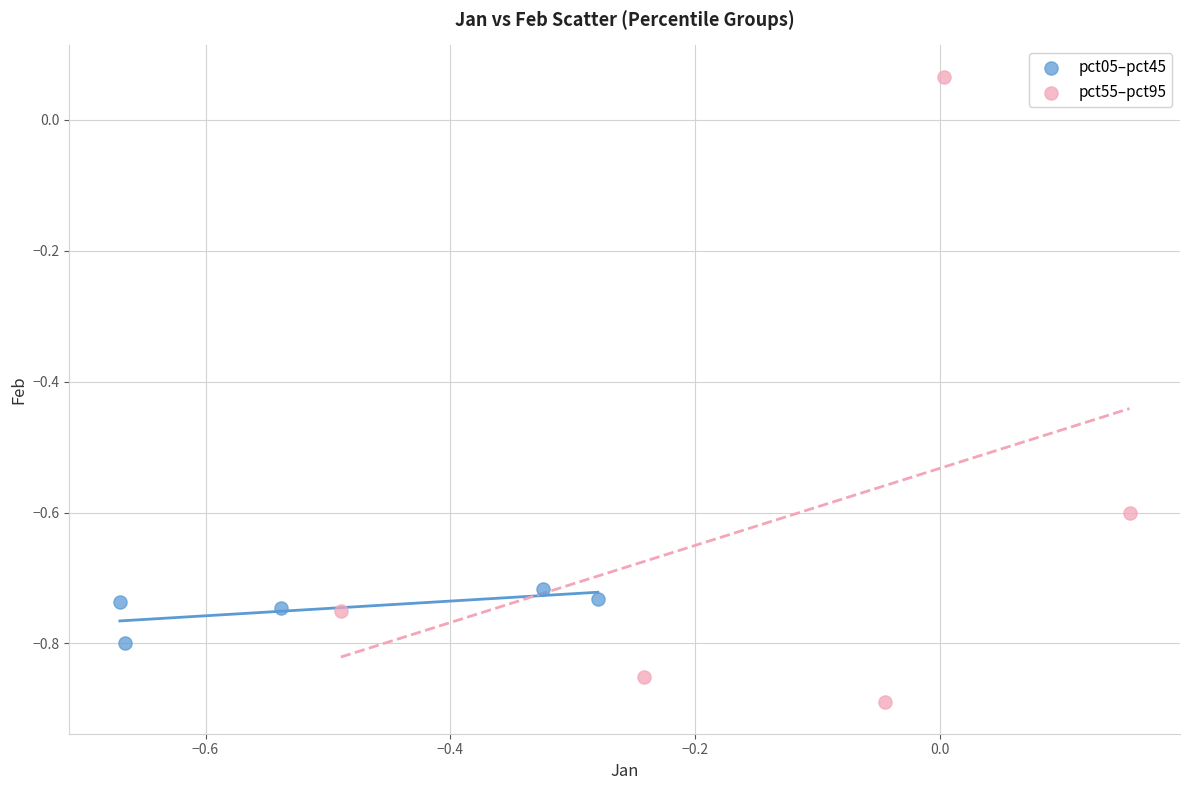

Which series has the widest spread of Y values?

pct55–pct95